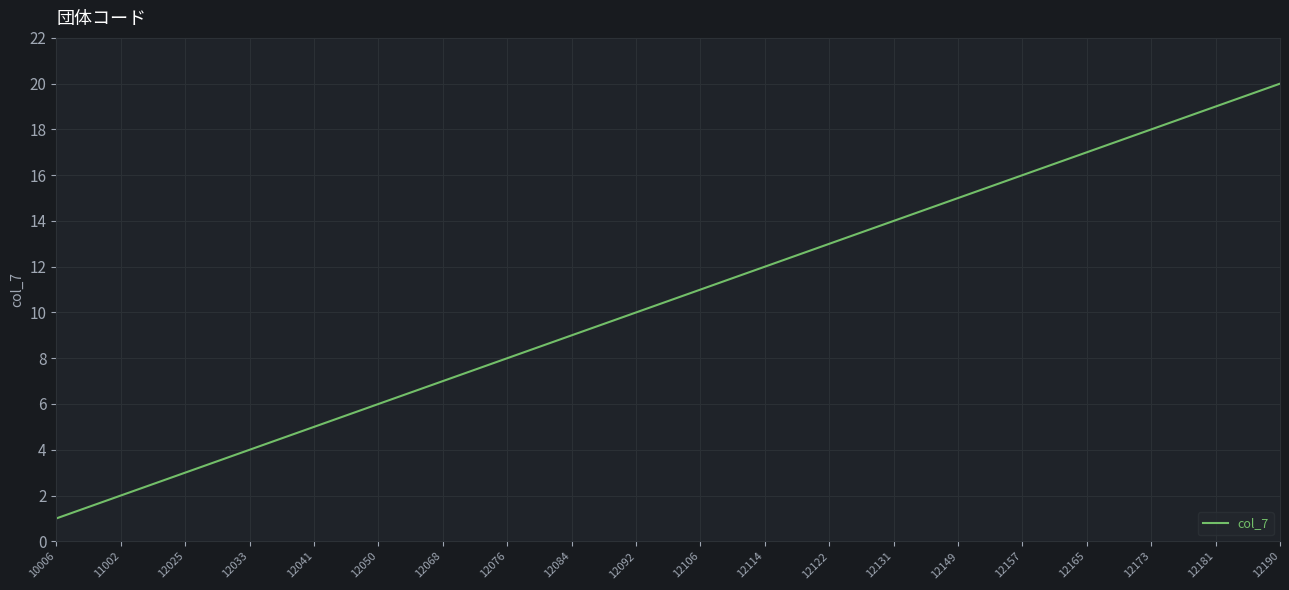

Reading left to right, what are all the values shown in this chart?

10006=1	11002=2	12025=3	12033=4	12041=5	12050=6	12068=7	12076=8	12084=9	12092=10	12106=11	12114=12	12122=13	12131=14	12149=15	12157=16	12165=17	12173=18	12181=19	12190=20